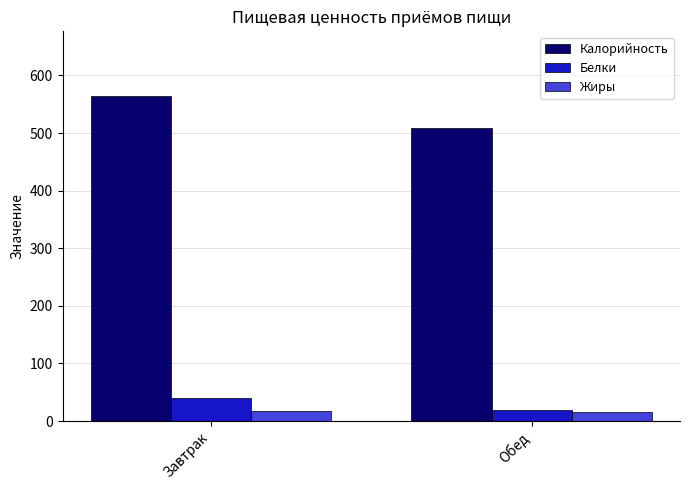

What is the difference between the Калорийность values at Завтрак and Обед?

55.4